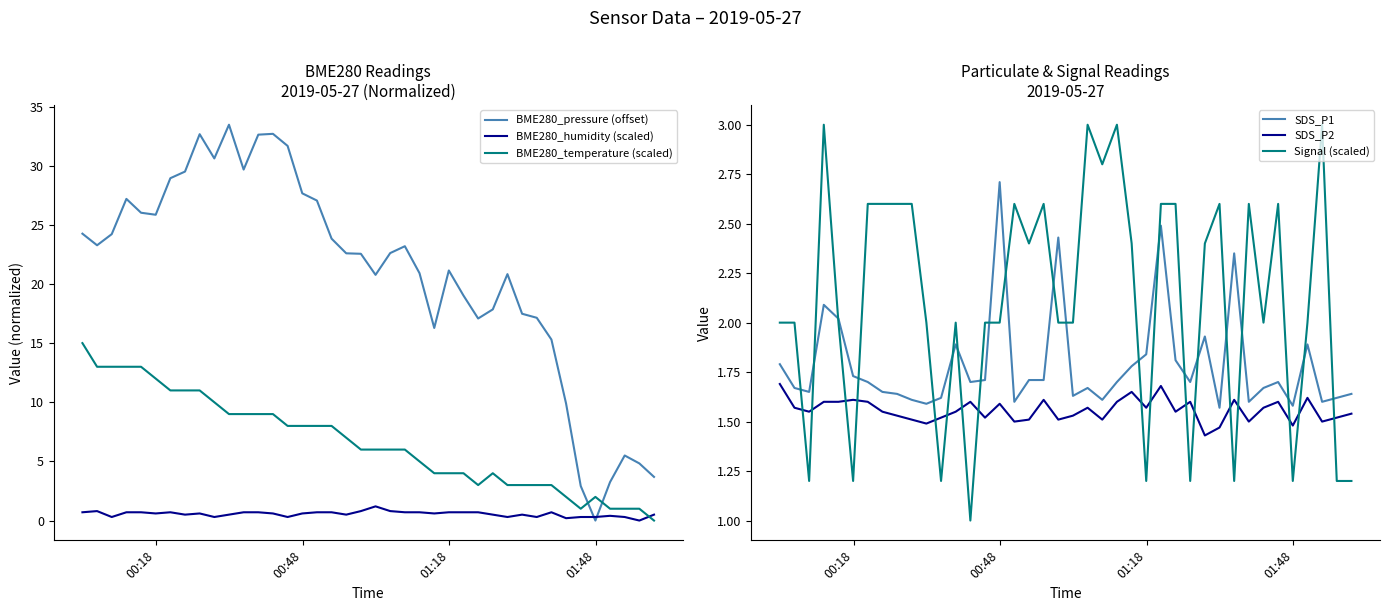

True or false: SDS_P2 and SDS_P1 intersect in this chart.

False